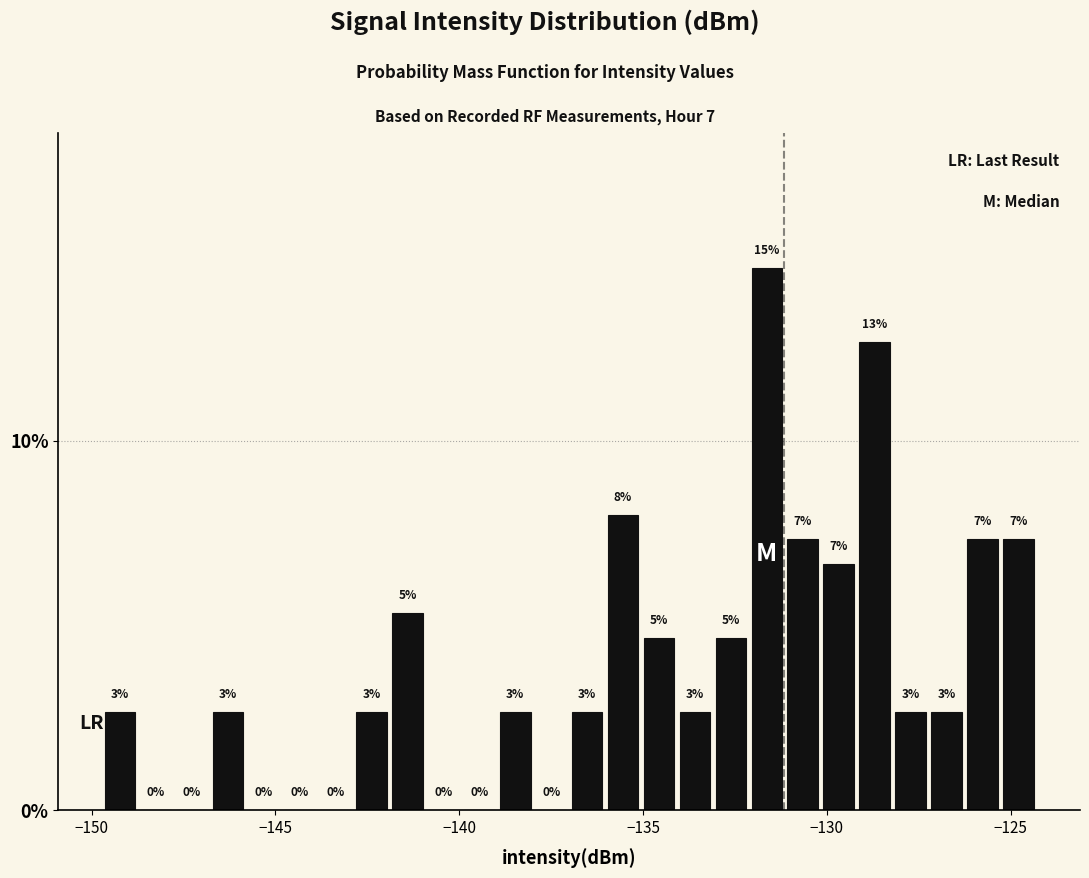

Read against the x-axis, roughly where is the centre of the tallest bar?

-131.5